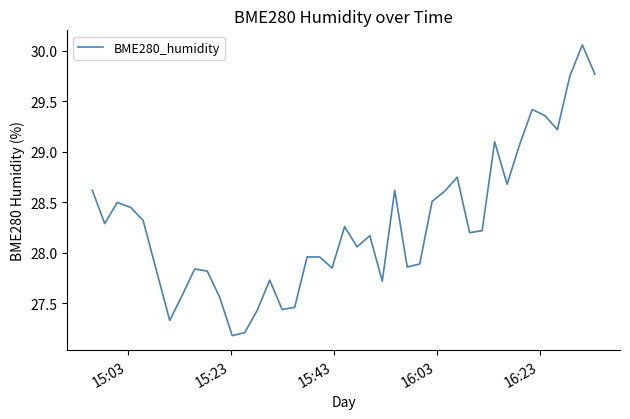

What is the minimum value shown in the chart?

27.2